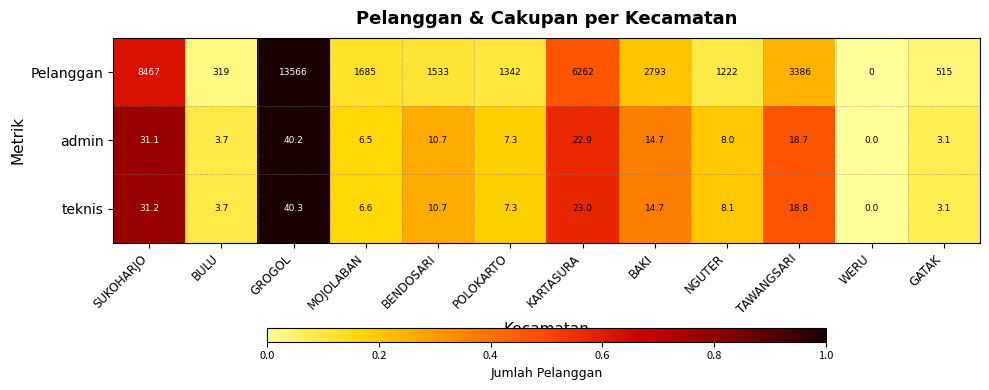

How many categories are shown in the chart?

12